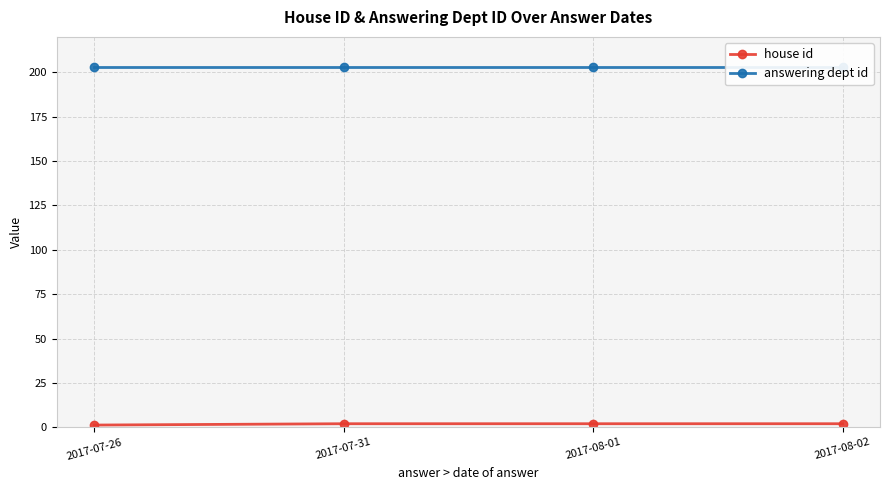

What is the label of the 4th point from the right?

2017-07-26